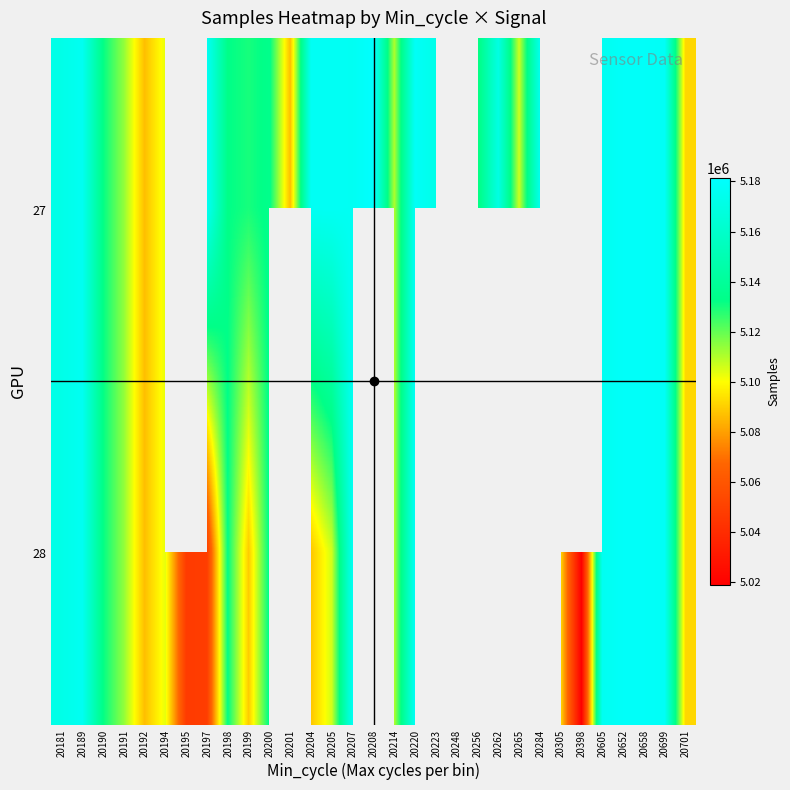

List the series in order of their peak value, highest first.

27, 28